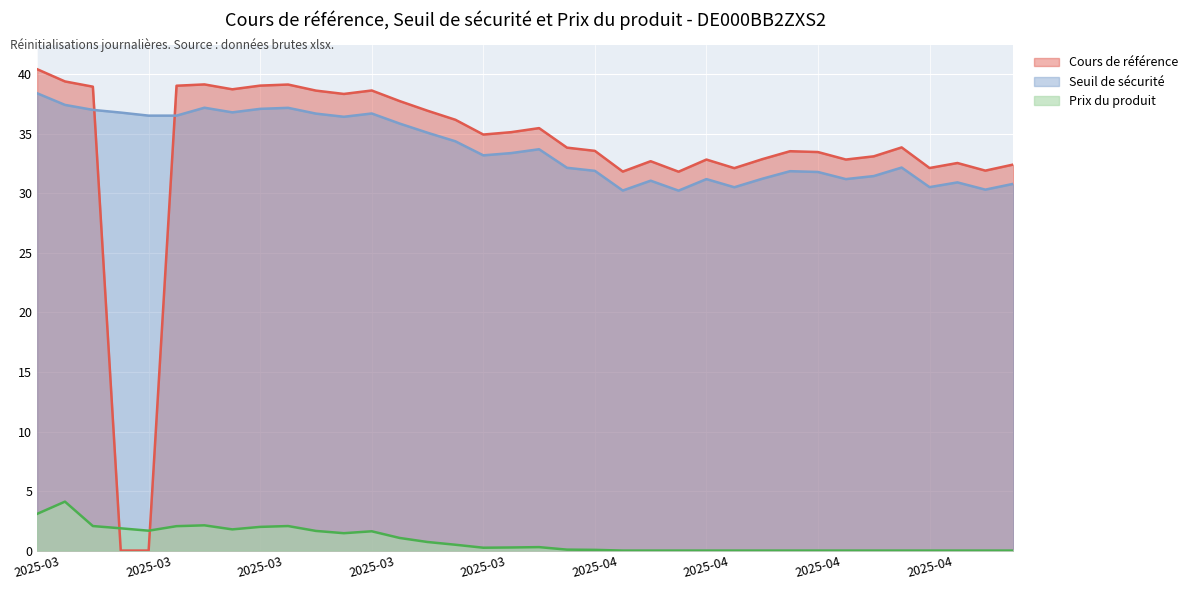

Which series has the widest spread of values?

Cours de référence